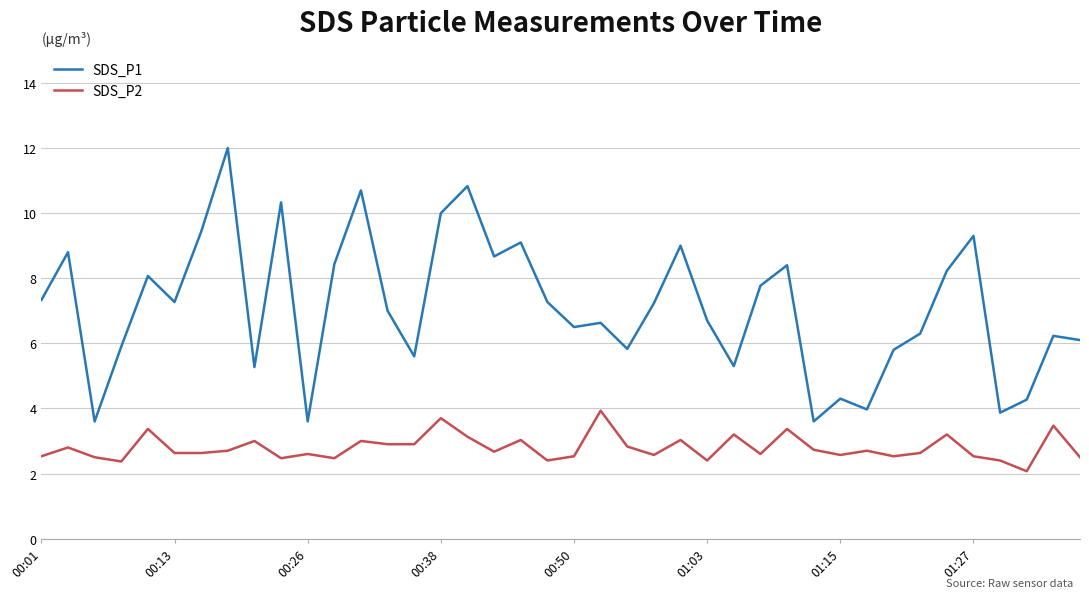

What is the average value of the SDS_P1 series?

7.1